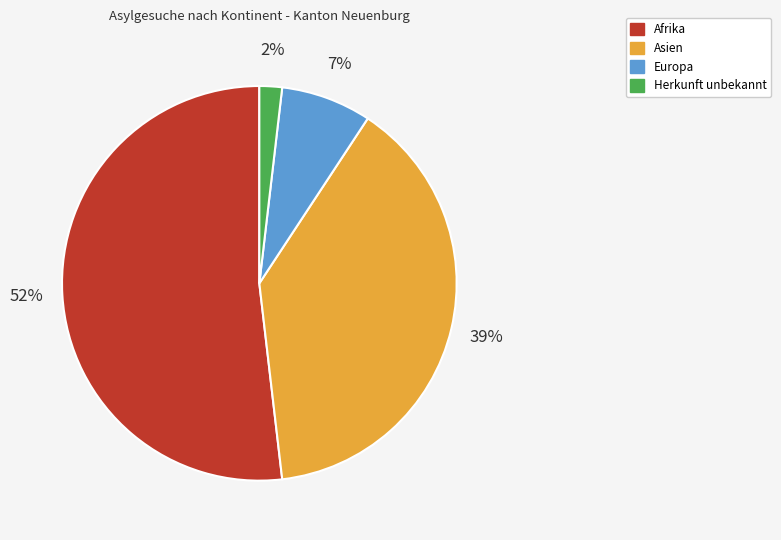

Which category has the biggest portion of the pie?

Afrika